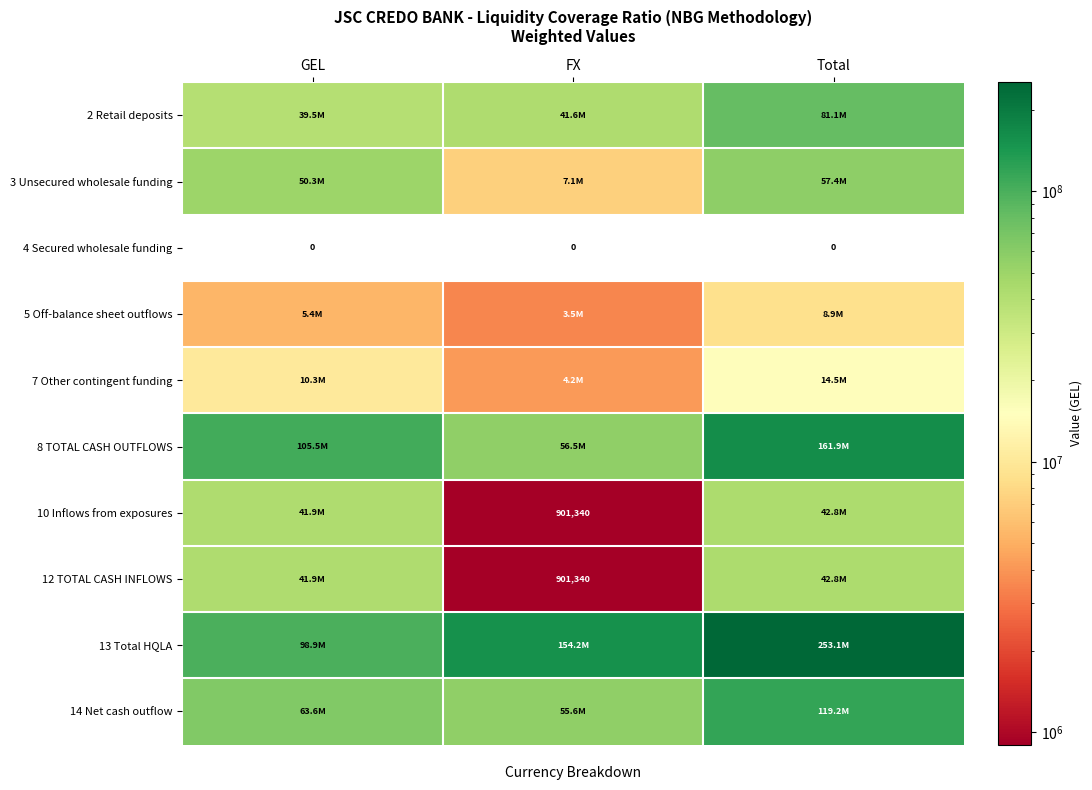

At which category is the sum across all series the highest?

Total